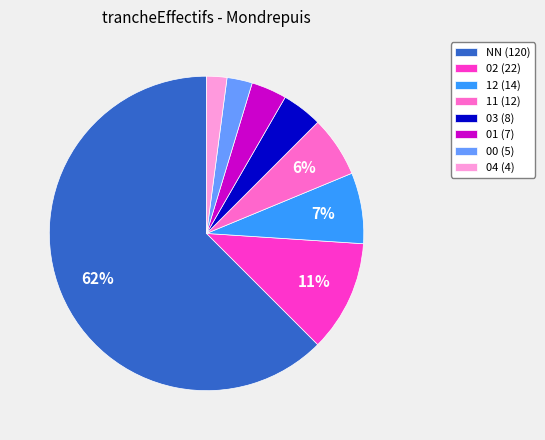

How many slices are in this pie chart?

8